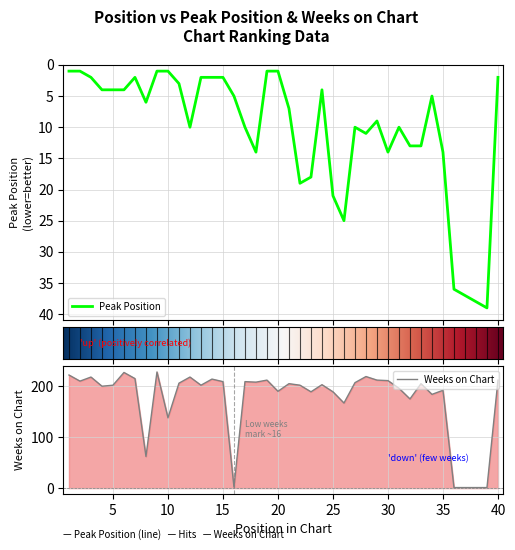

List the labels in order of Peak Position value, smallest first.

1, 2, 9, 10, 19, 20, 3, 7, 13, 14, 15, 40, 11, 4, 5, 6, 24, 16, 34, 8, 21, 29, 12, 17, 27, 31, 28, 32, 33, 18, 30, 35, 23, 22, 25, 26, 36, 37, 38, 39